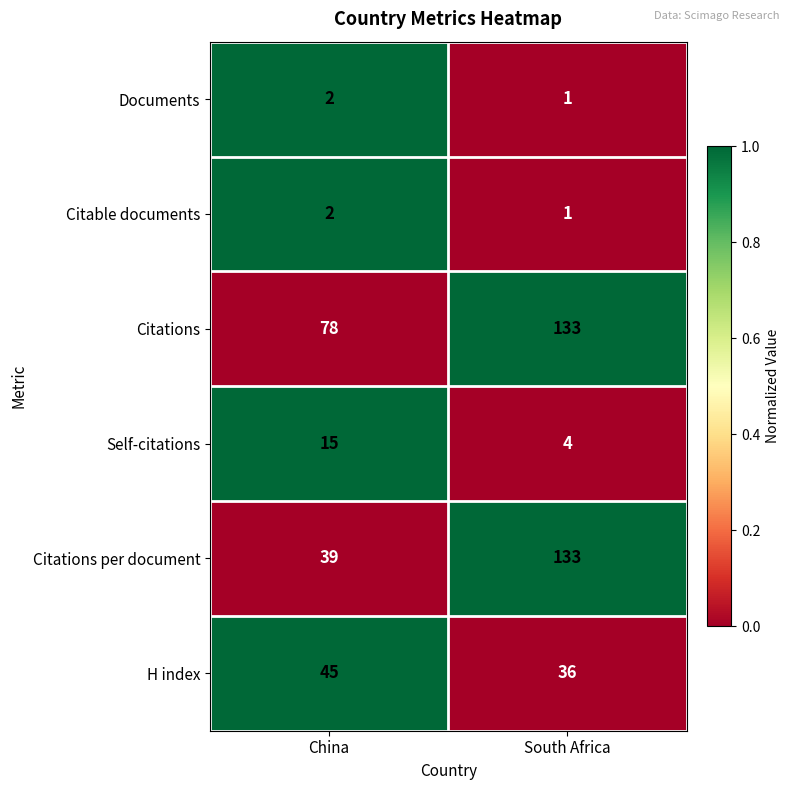

Which category has the lowest value across all series?

South Africa